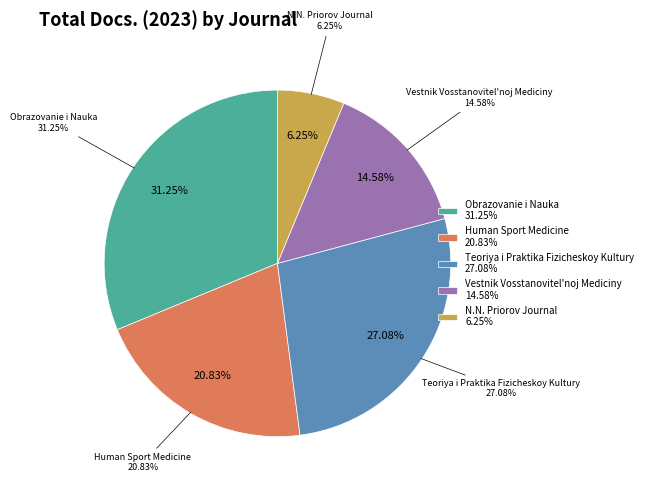

Which has a higher value, Obrazovanie i Nauka or Human Sport Medicine?

Obrazovanie i Nauka